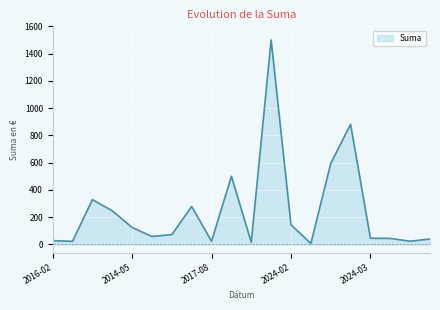

What is the difference between the maximum and minimum values?

1492.9